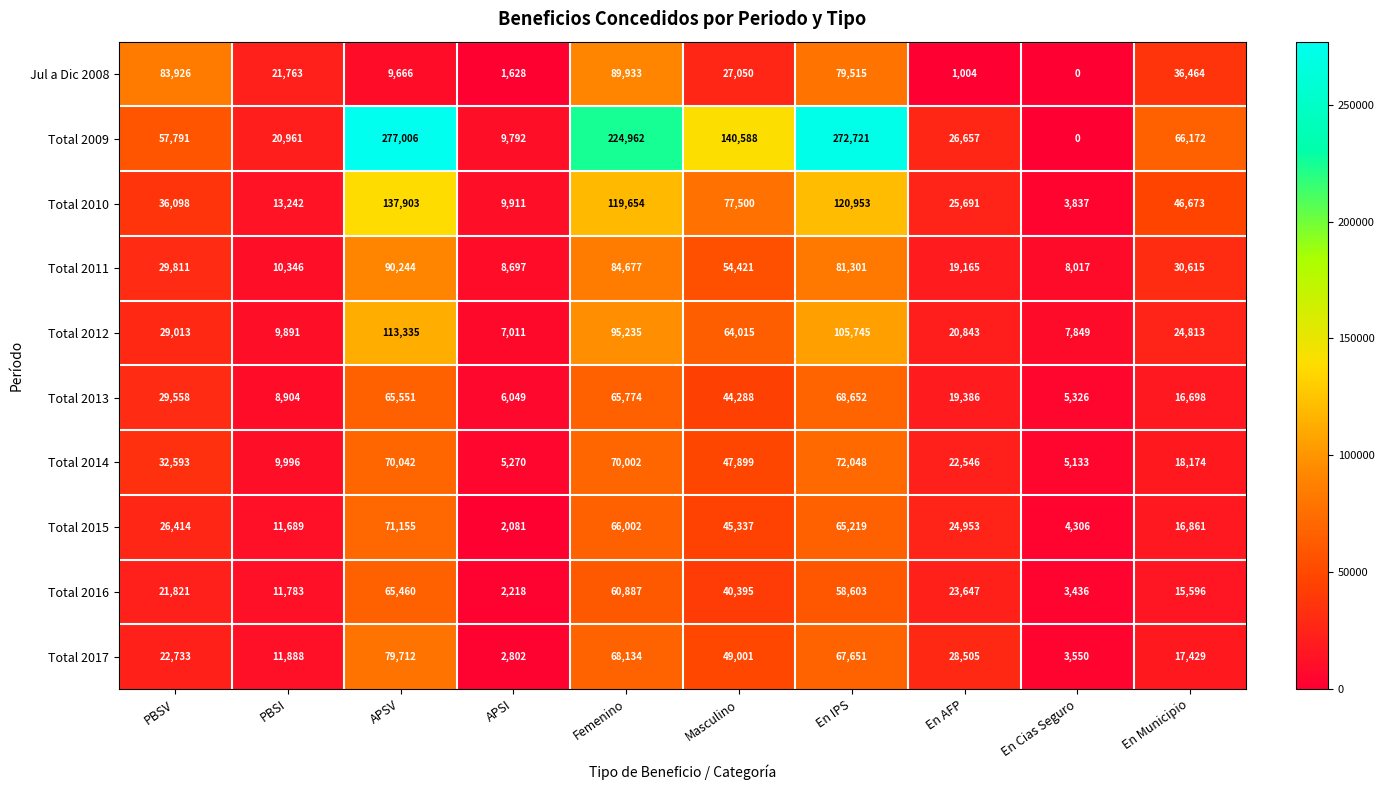

At APSI, list the series in order from largest to smallest.

Total 2010, Total 2009, Total 2011, Total 2012, Total 2013, Total 2014, Total 2017, Total 2016, Total 2015, Jul a Dic 2008